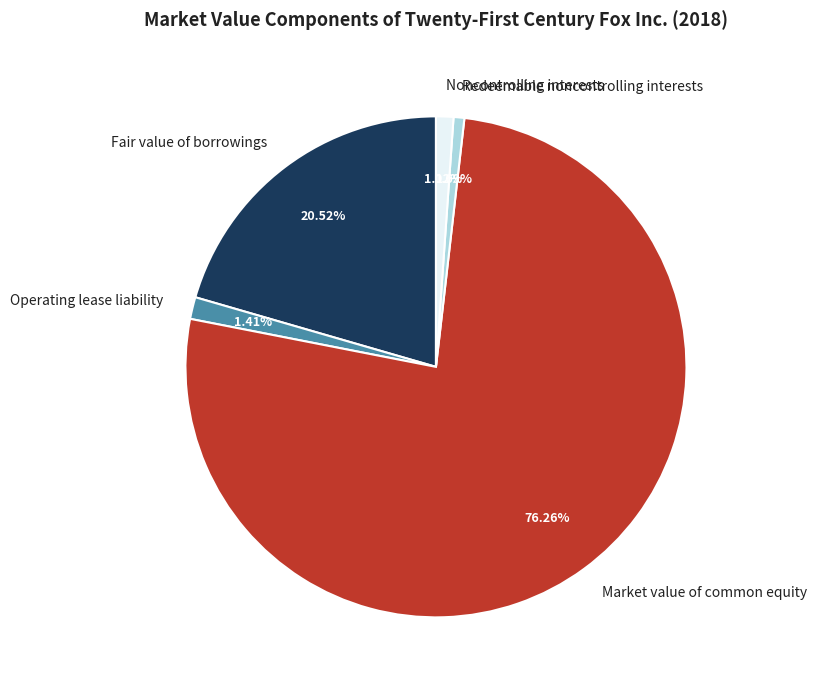

Which slice is the largest?

Market value of common equity